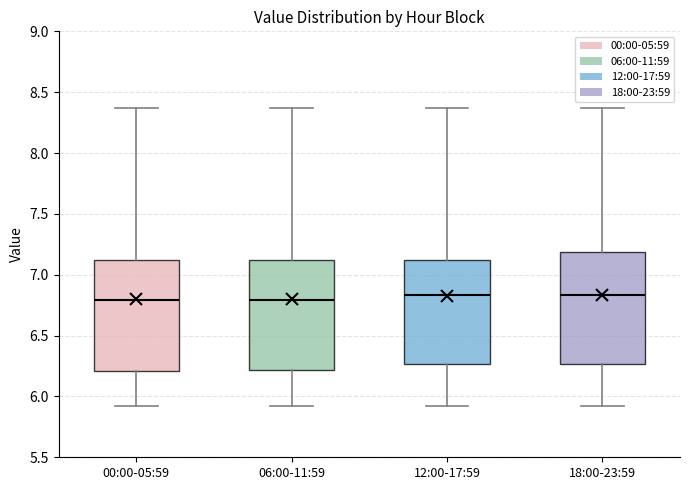

Where is the lower edge of the box for 00:00-05:59 on the y-axis? The values are not printed on the chart, so give them approximately, as read against the axis.

6.20